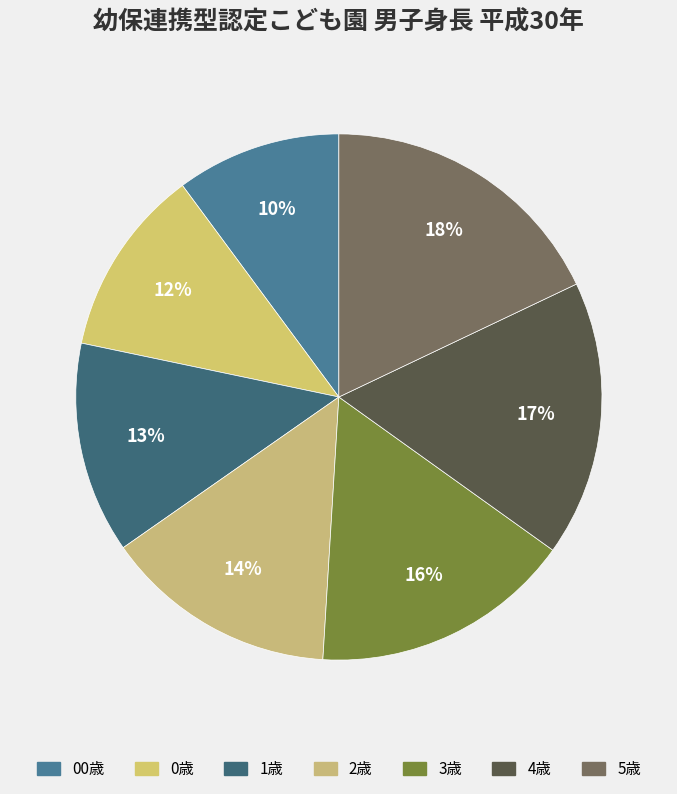

To the nearest percent, what is the combined percentage of 5歳 and 0歳?

30%